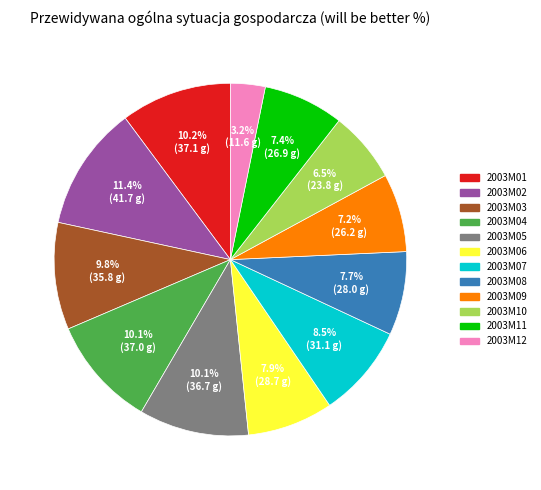

Does 2003M12 account for over 50% of the chart?

No